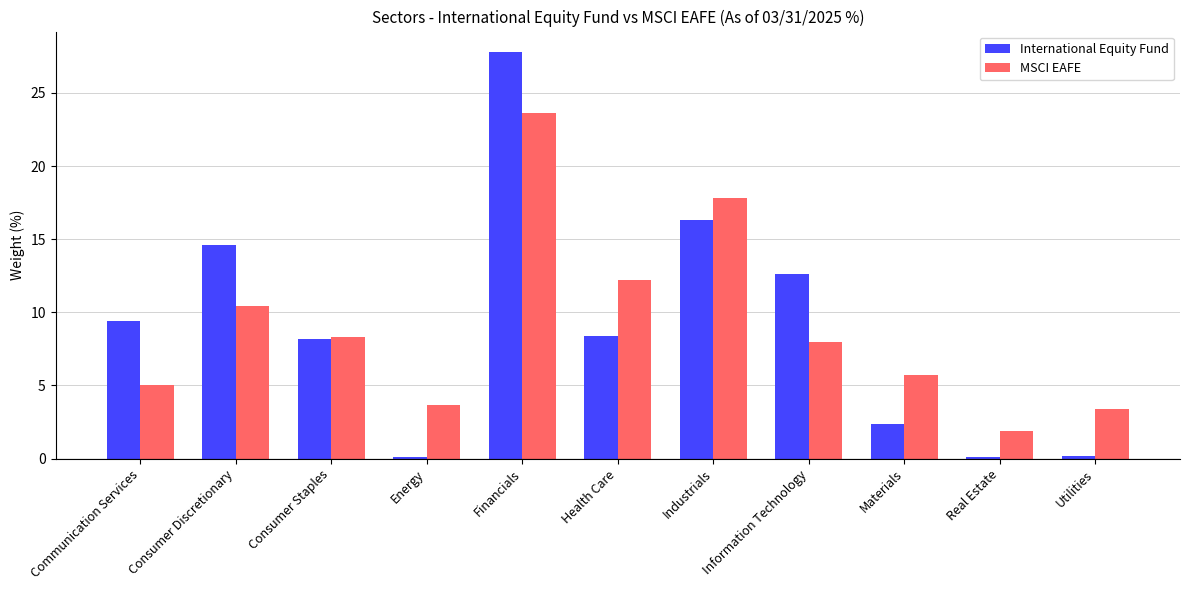

Is the value of MSCI EAFE at Utilities greater than the value of International Equity Fund at Consumer Discretionary?

No